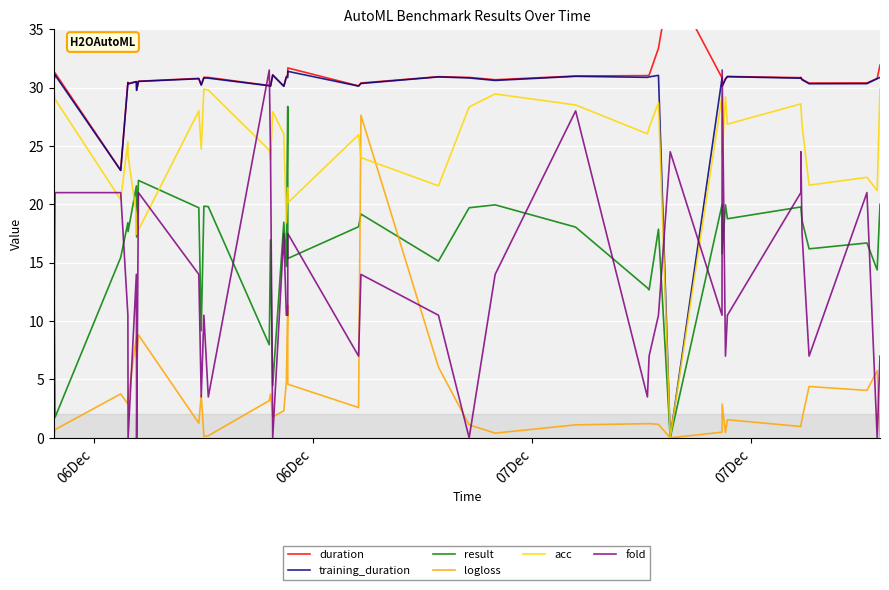

True or false: acc and fold cross at least once.

True